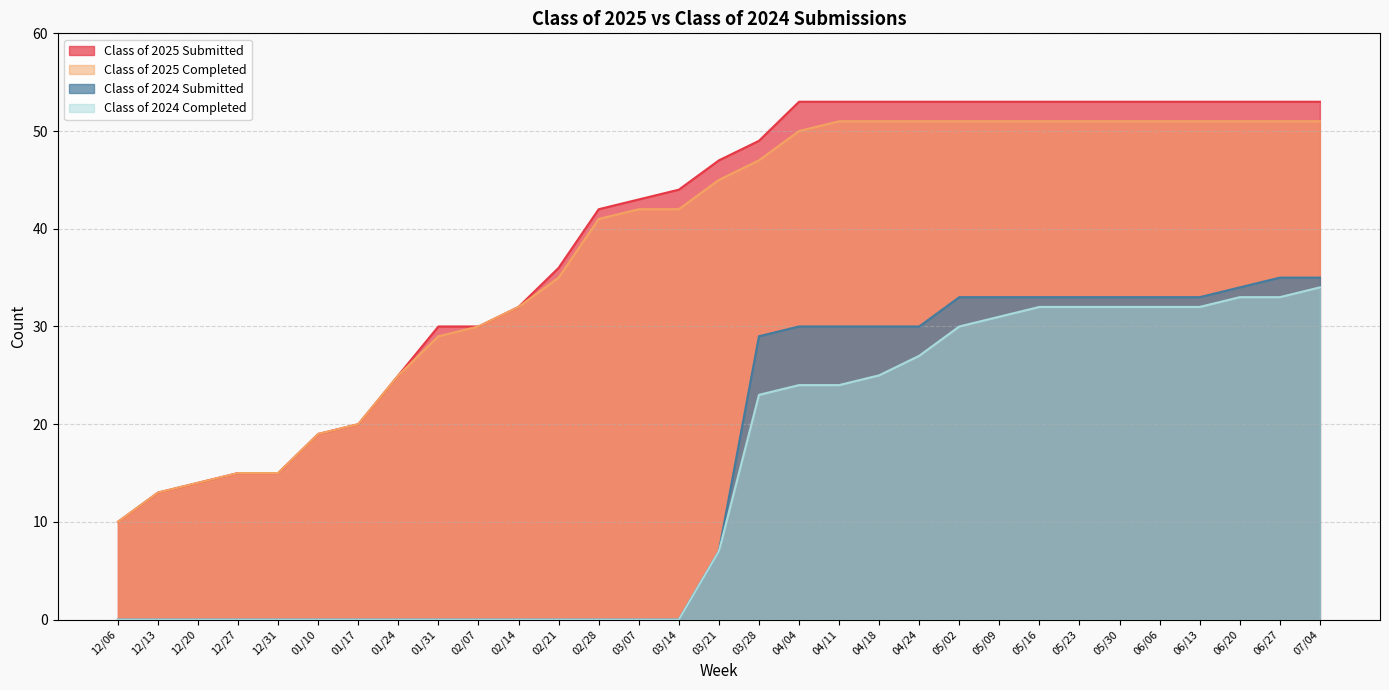

What is the label of the 7th point from the right?

05/23